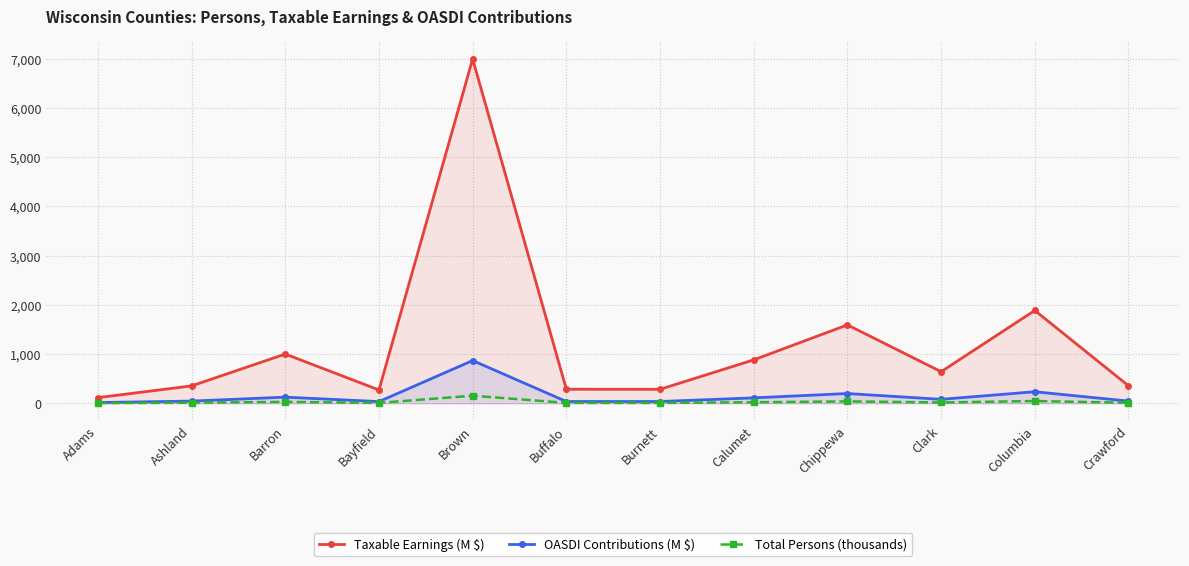

Reading right to left, transcribe all the data shown in this chart.

Taxable Earnings (M $): Crawford=354.7	Columbia=1884.9	Clark=641.0	Chippewa=1592.3	Calumet=881.1	Burnett=283.0	Buffalo=284.6	Brown=6994.6	Bayfield=269.7	Barron=999.6	Ashland=352.3	Adams=114.0
OASDI Contributions (M $): Crawford=44.0	Columbia=233.7	Clark=79.5	Chippewa=197.4	Calumet=109.3	Burnett=35.1	Buffalo=35.3	Brown=867.3	Bayfield=33.4	Barron=123.9	Ashland=43.7	Adams=14.1
Total Persons (thousands): Crawford=9.7	Columbia=44.3	Clark=15.8	Chippewa=37.4	Calumet=20.1	Burnett=7.9	Buffalo=7.8	Brown=153.0	Bayfield=7.2	Barron=28.1	Ashland=11.1	Adams=3.9